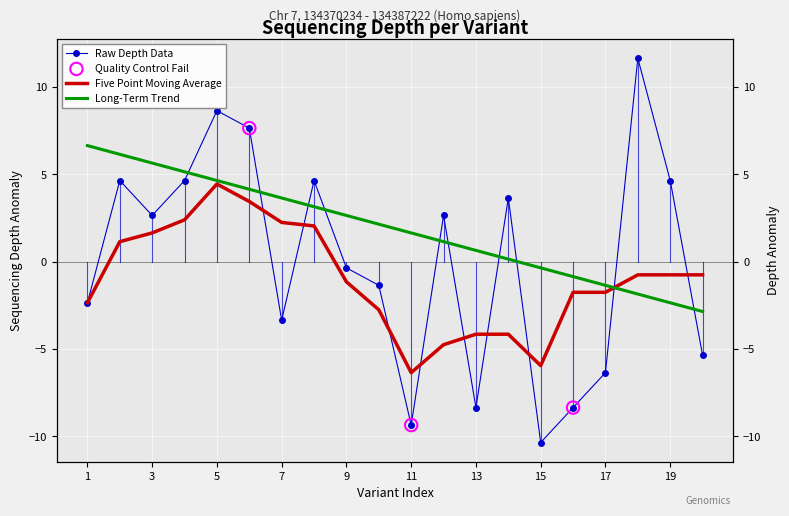

At how many categories does at least one series exceed -5?

20